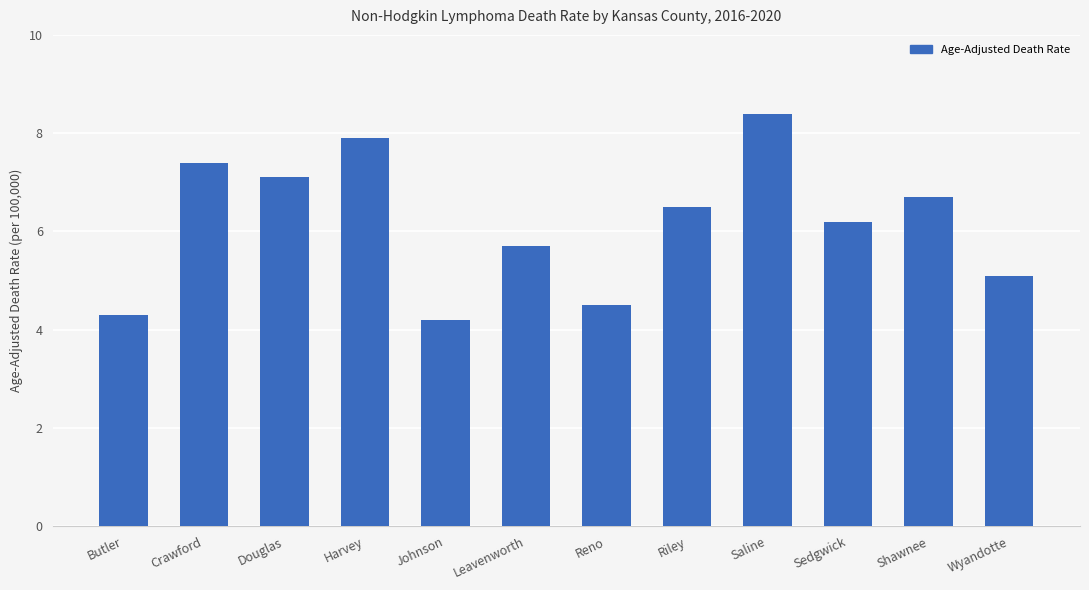

Reading left to right, extract all data points from this chart.

Butler=4.3	Crawford=7.4	Douglas=7.1	Harvey=7.9	Johnson=4.2	Leavenworth=5.7	Reno=4.5	Riley=6.5	Saline=8.4	Sedgwick=6.2	Shawnee=6.7	Wyandotte=5.1